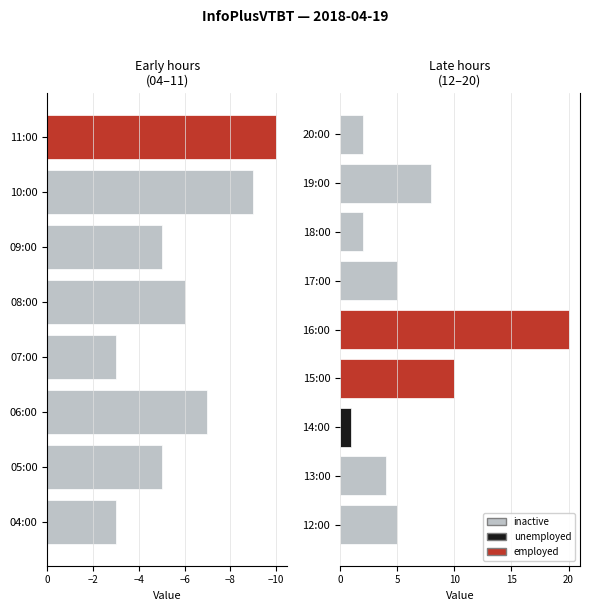

Which category has the highest value across all series?

16:00